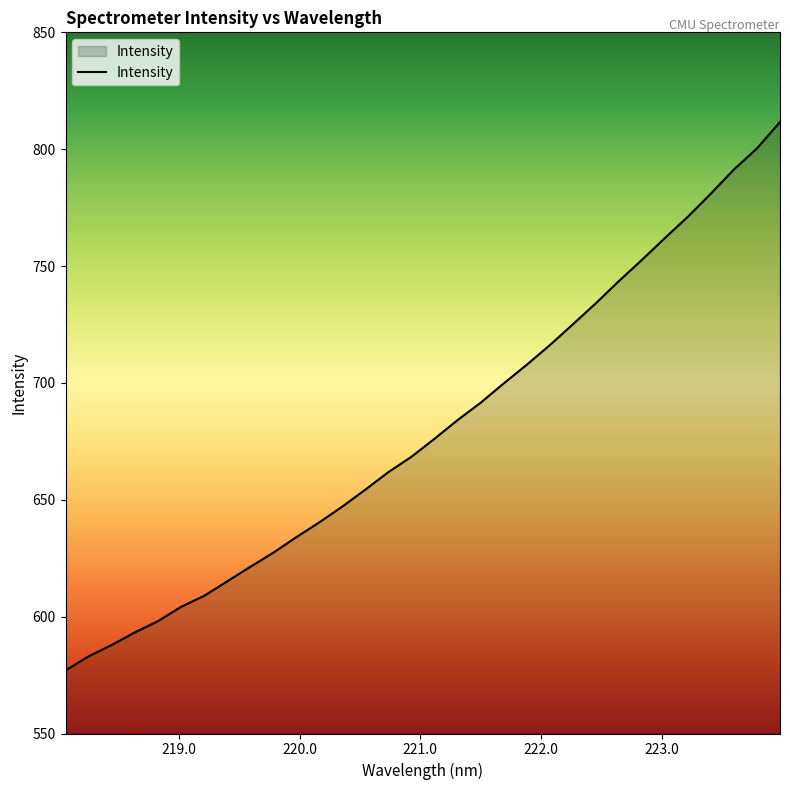

What is the smallest value displayed?

577.0